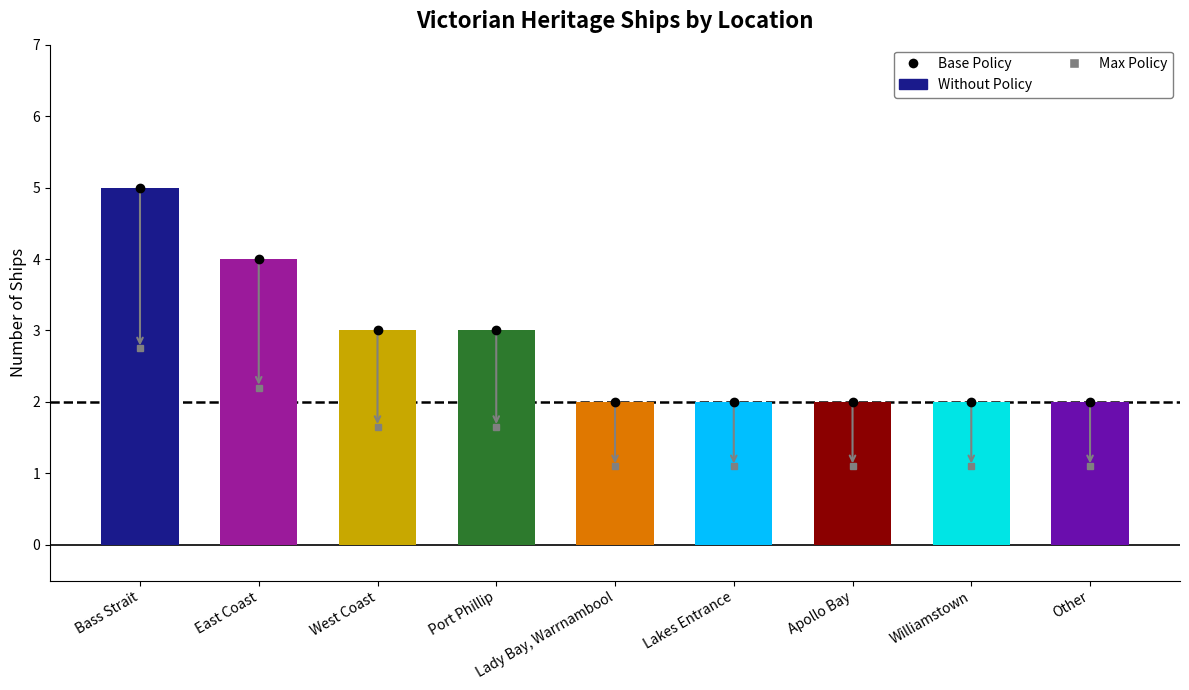

Which category has the highest value across all series?

Bass Strait